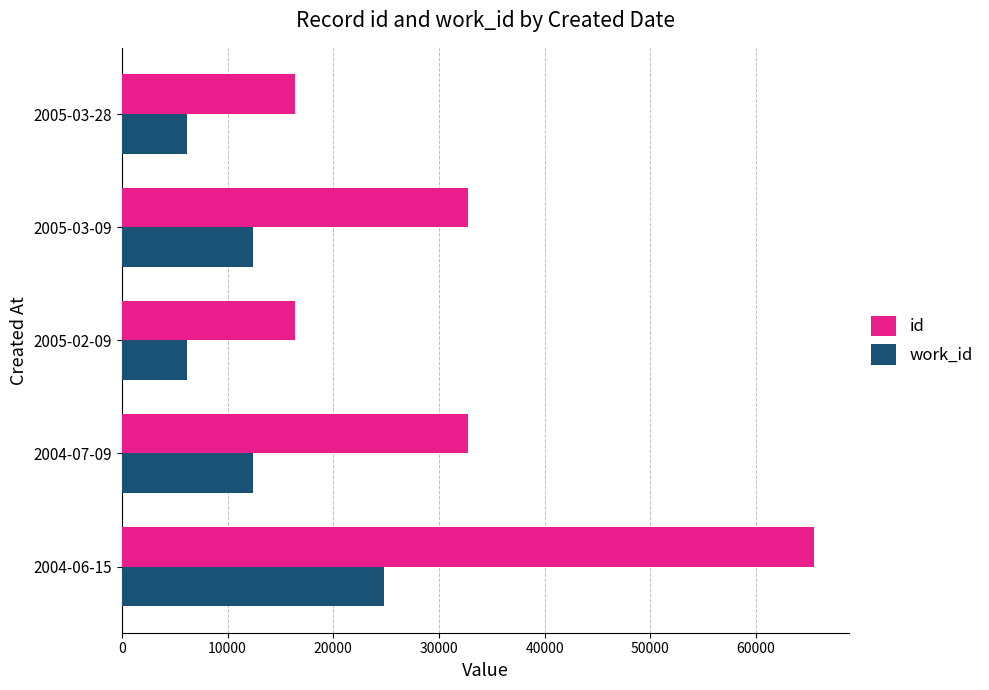

Rank the series by their maximum value, from highest to lowest.

id, work_id